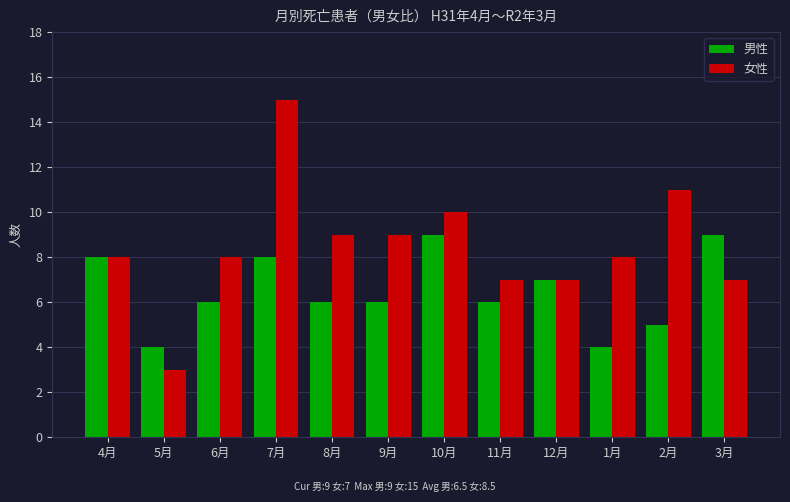

What is the sum of all 女性 values?

102